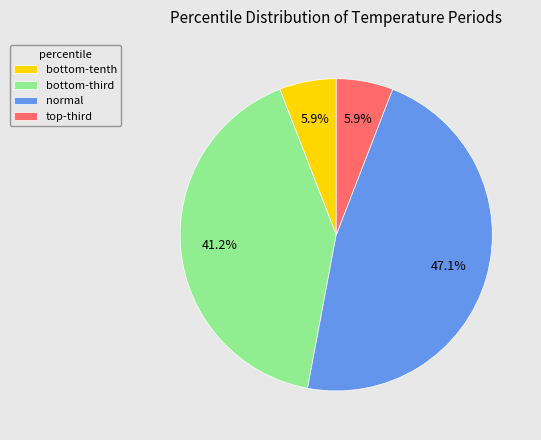

How many segments does this pie chart have?

4